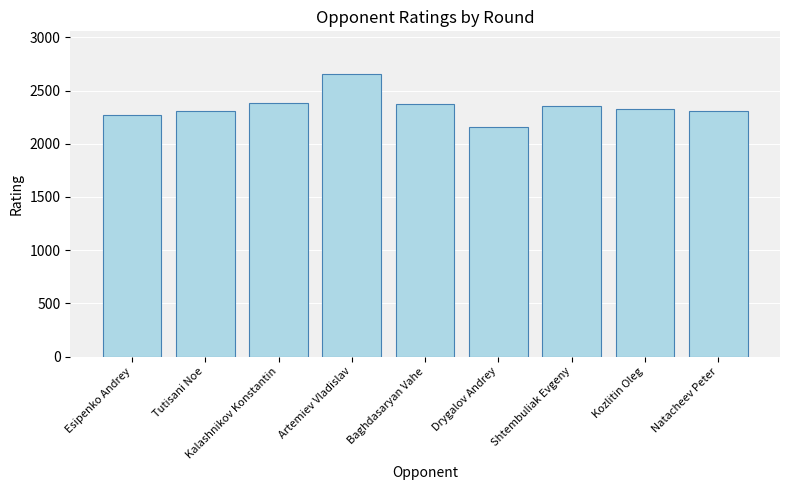

What is the change in value from Kalashnikov Konstantin to Natacheev Peter?

-72